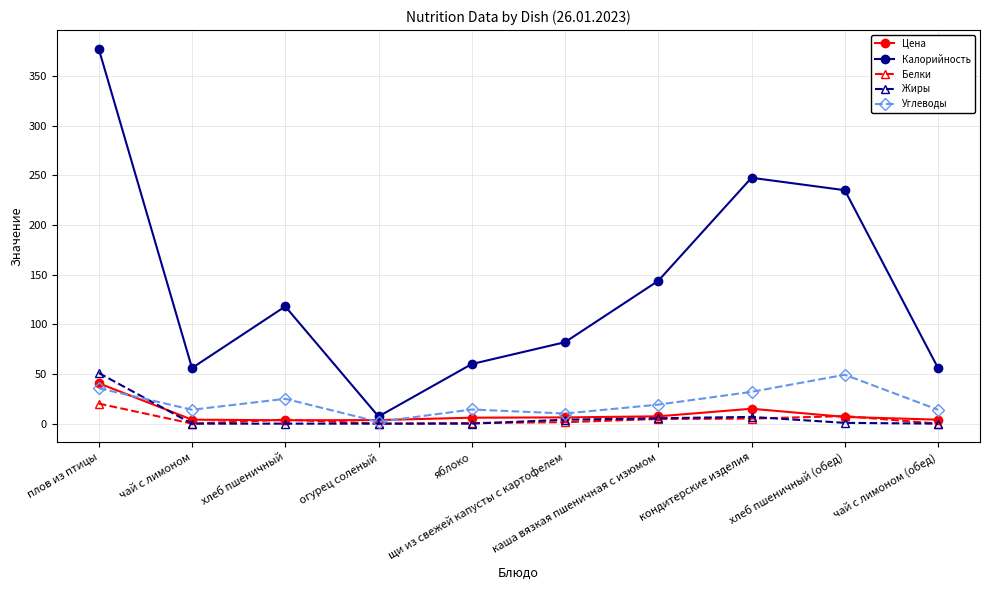

Which series has the largest range (max minus min)?

Калорийность